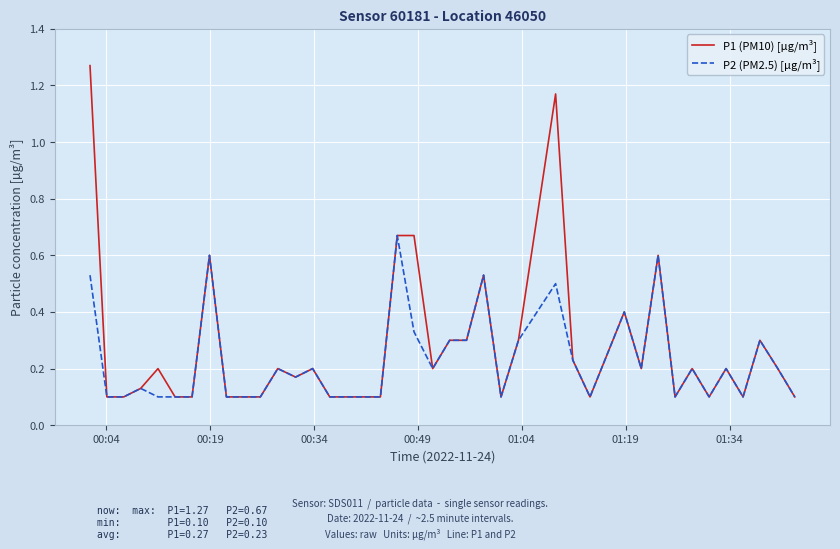

Does the chart display data point markers on the line(s)?

No